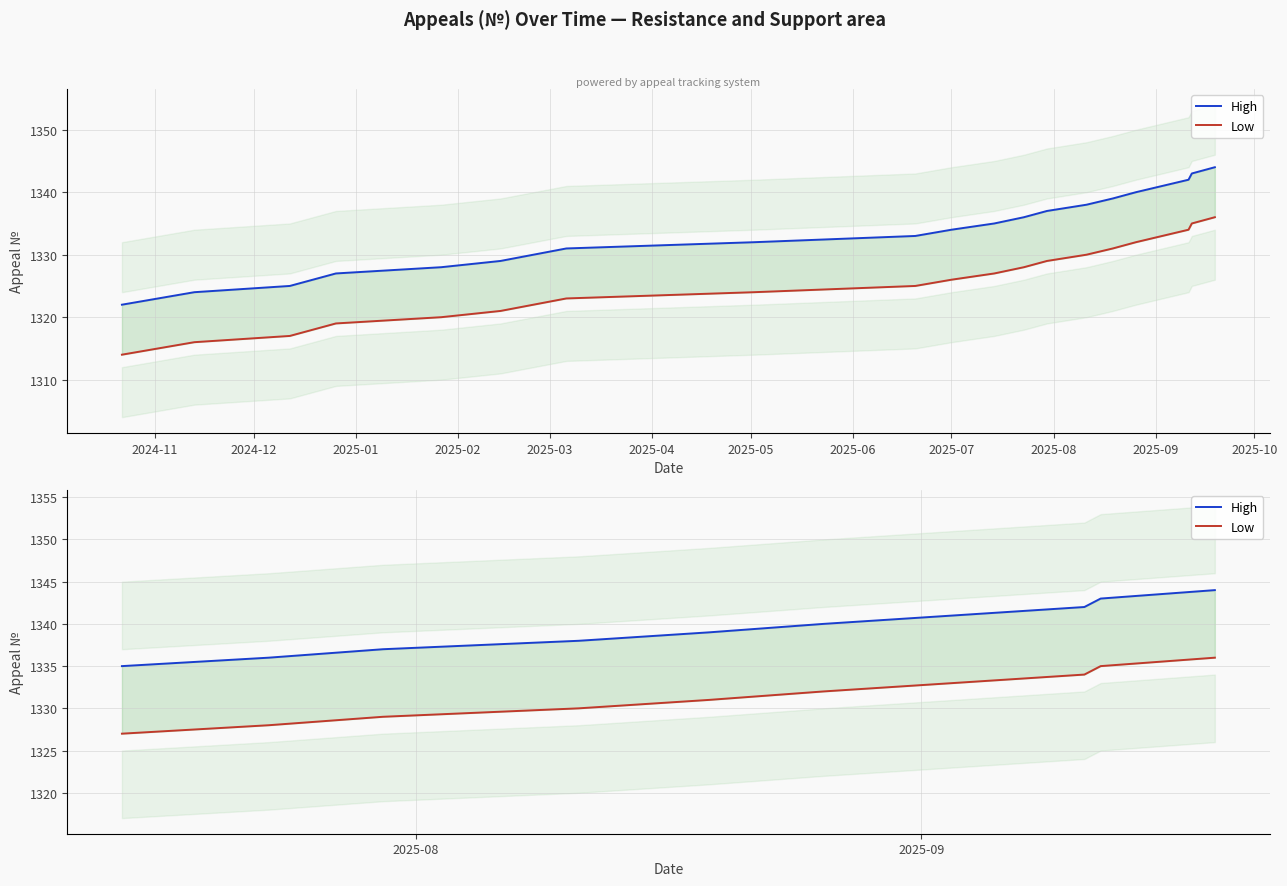

Which series has the widest spread of values?

High